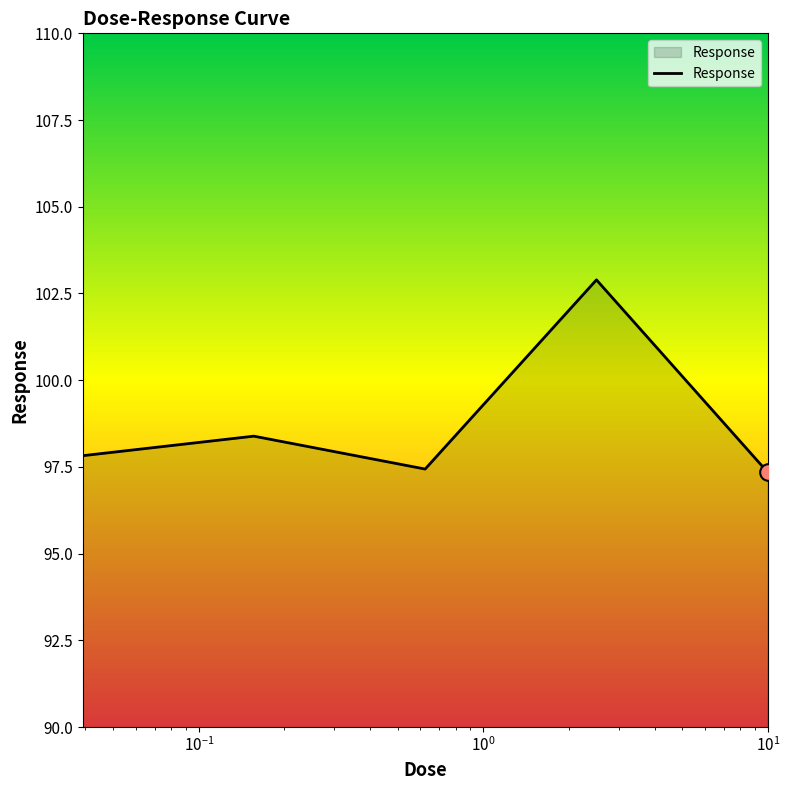

How many interior local valleys (lower than both neighbors) does the data have?

1